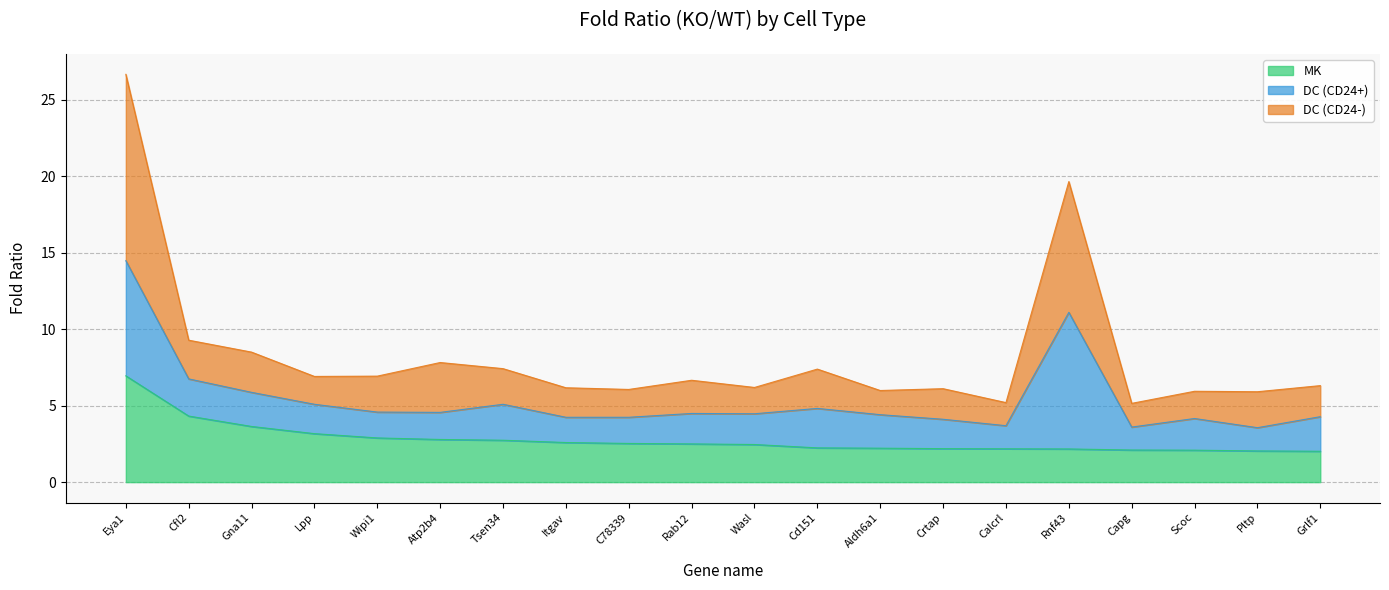

Which series has the largest total across all categories?

DC (CD24-)